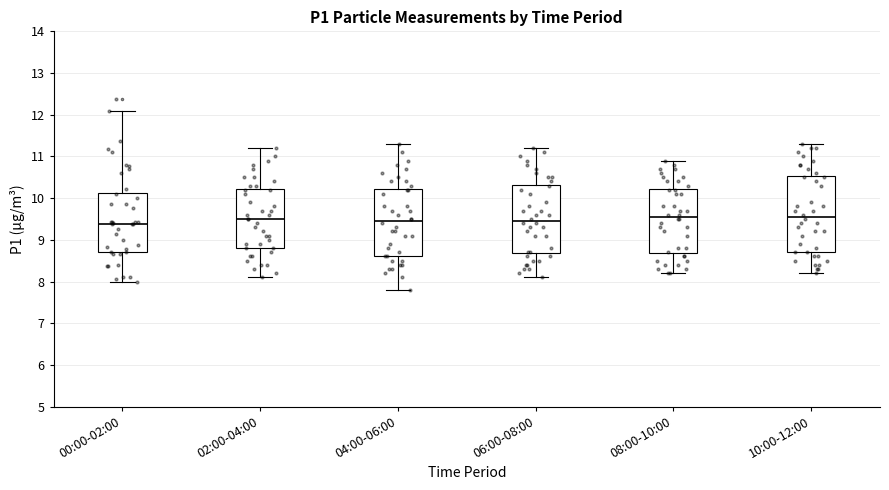

Where does the upper whisker of the box for 00:00-02:00 end on the y-axis? The values are not printed on the chart, so give them approximately, as read against the axis.

12.1